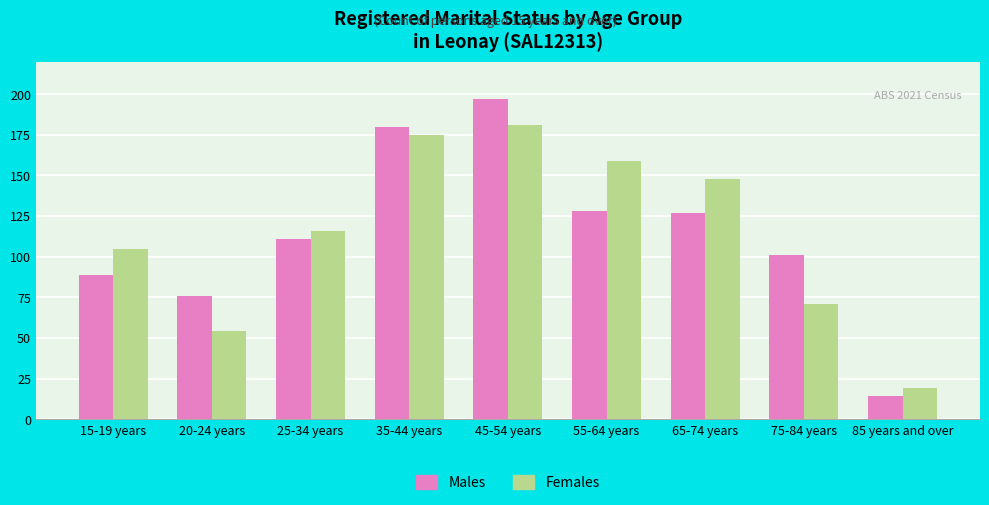

What is the difference between the highest and lowest values at 65-74 years?

21